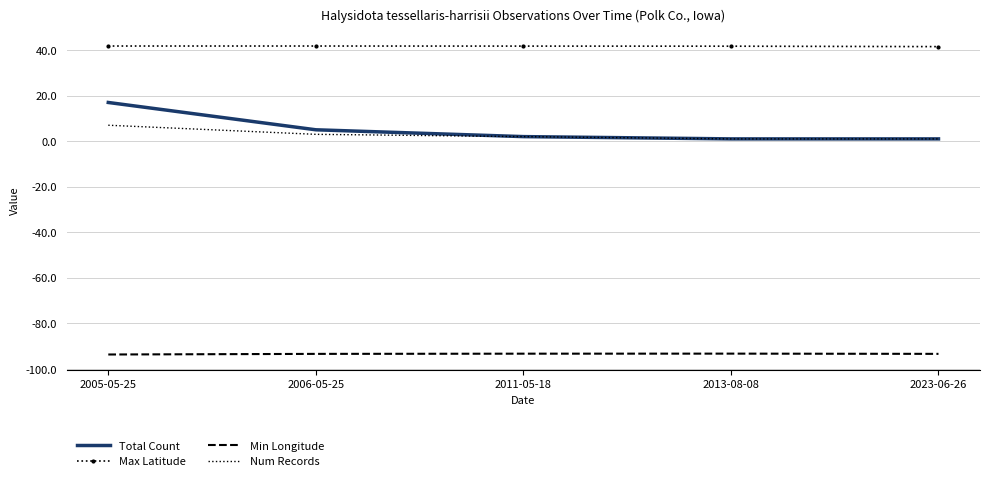

What is the total value across all series at 2005-05-25?

-27.9